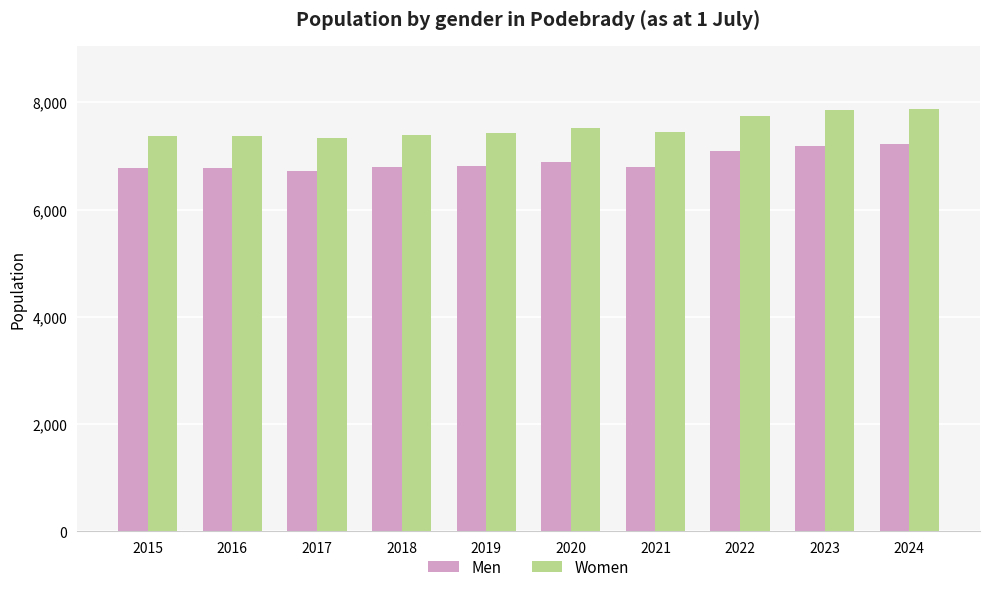

What is the difference between the second highest and minimum values in the Women series?

521